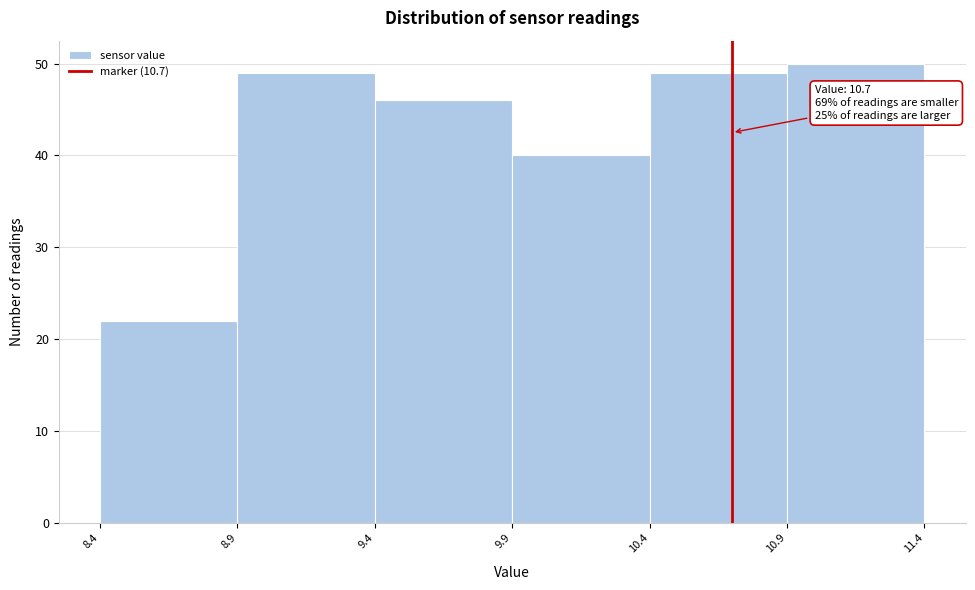

Which range on the x-axis has the tallest bar?

10.9 to 11.4